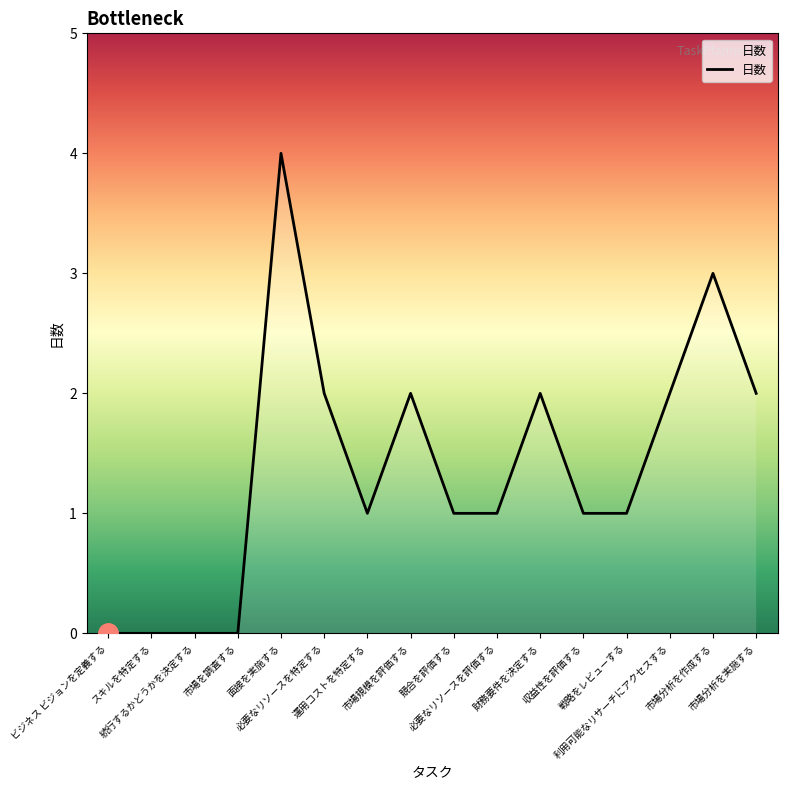

What is the greatest value displayed?

4